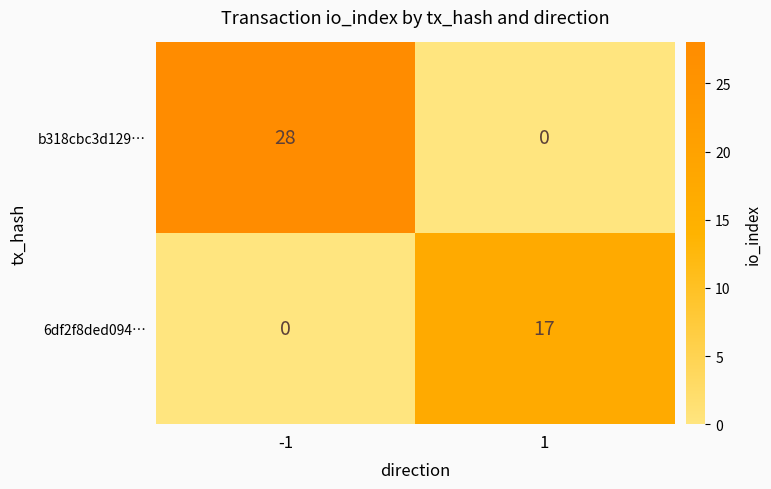

At which category is the sum across all series the highest?

-1